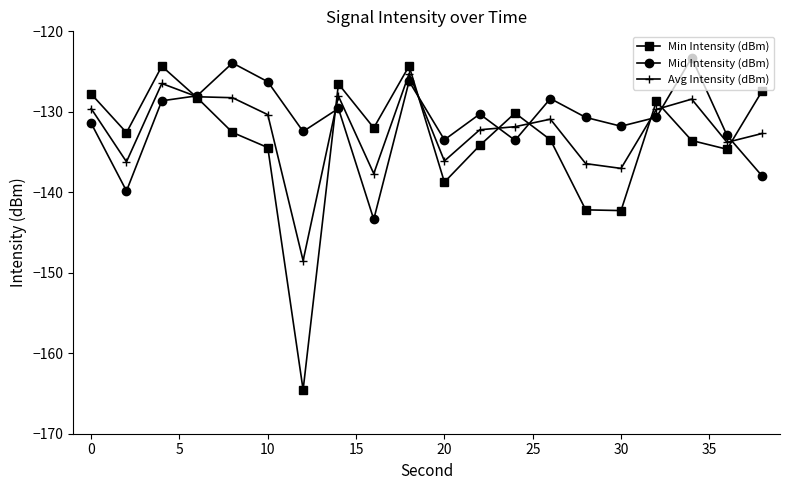

List the series in order of their overall mean, highest first.

Mid Intensity (dBm), Avg Intensity (dBm), Min Intensity (dBm)